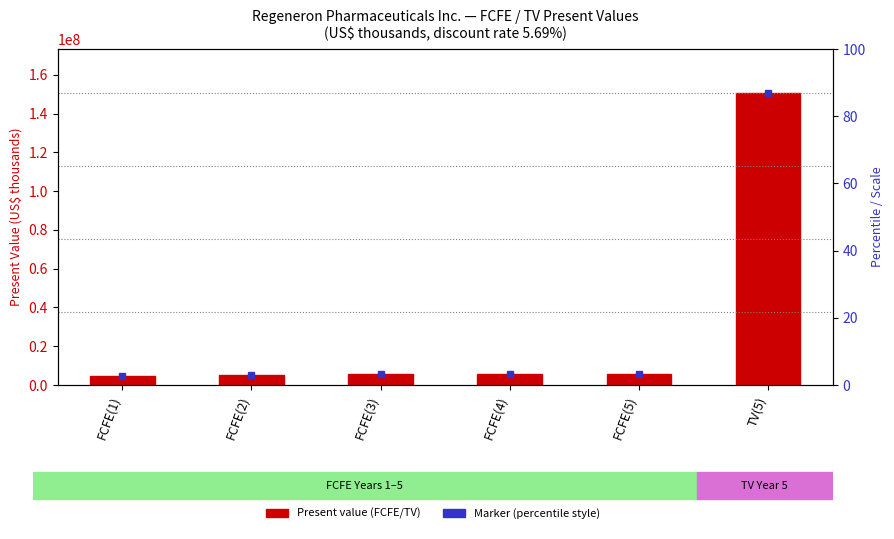

Where does the data first go above 5533563?

FCFE(4)